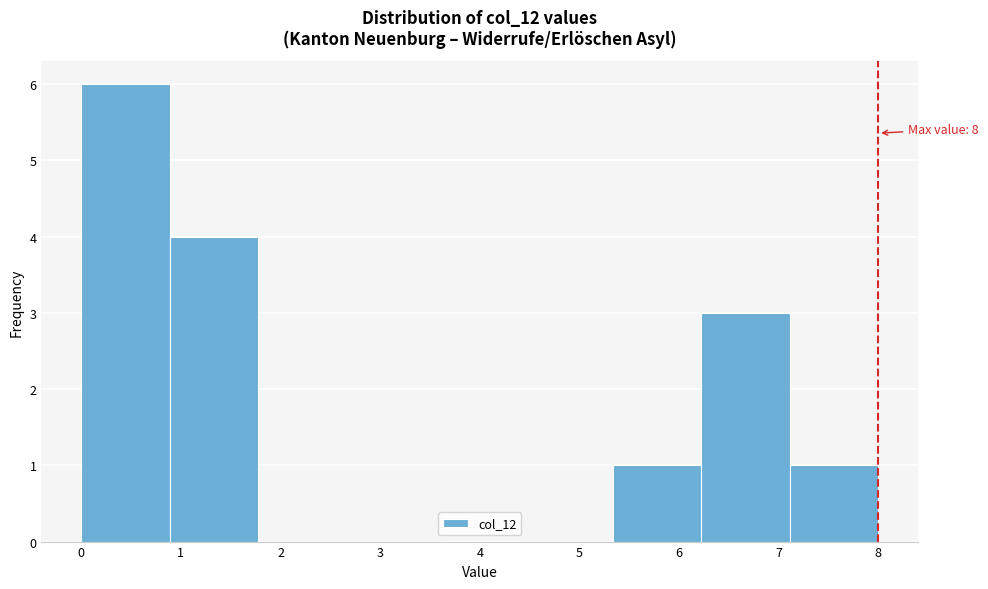

Over which range of the x-axis is the bar tallest?

0.0 to 0.9